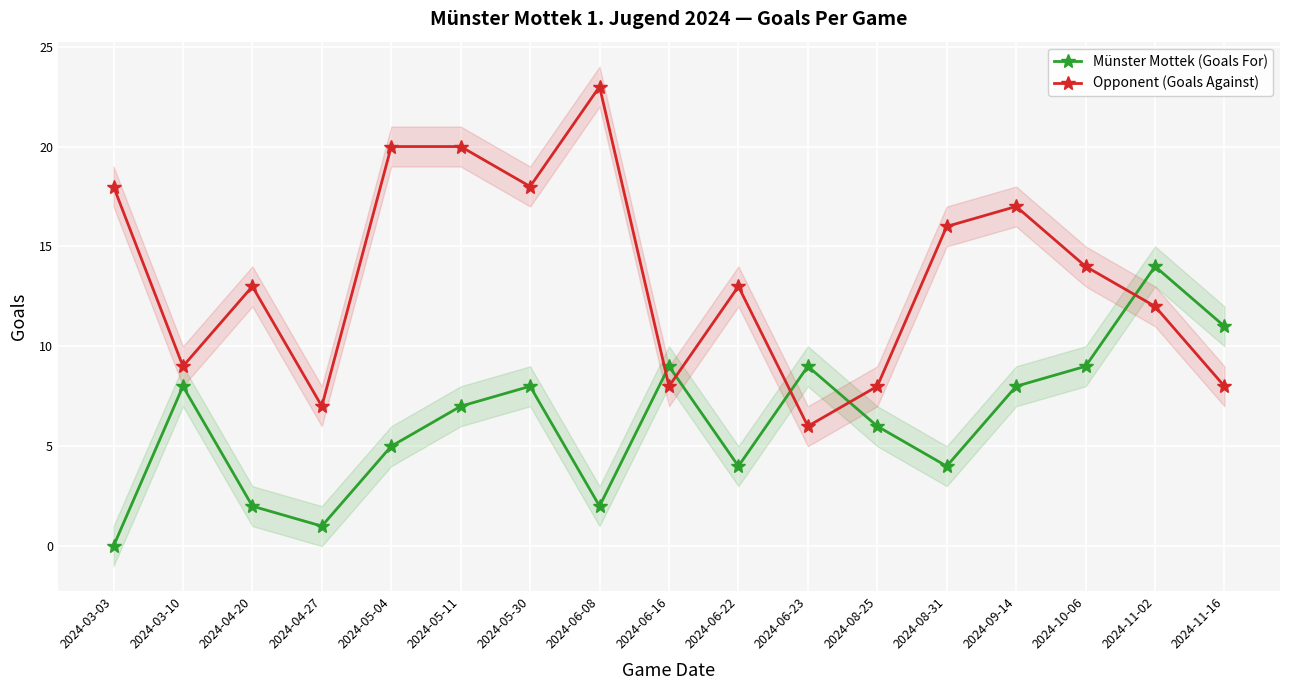

What are all the series names shown in the legend?

Münster Mottek (Goals For), Opponent (Goals Against)